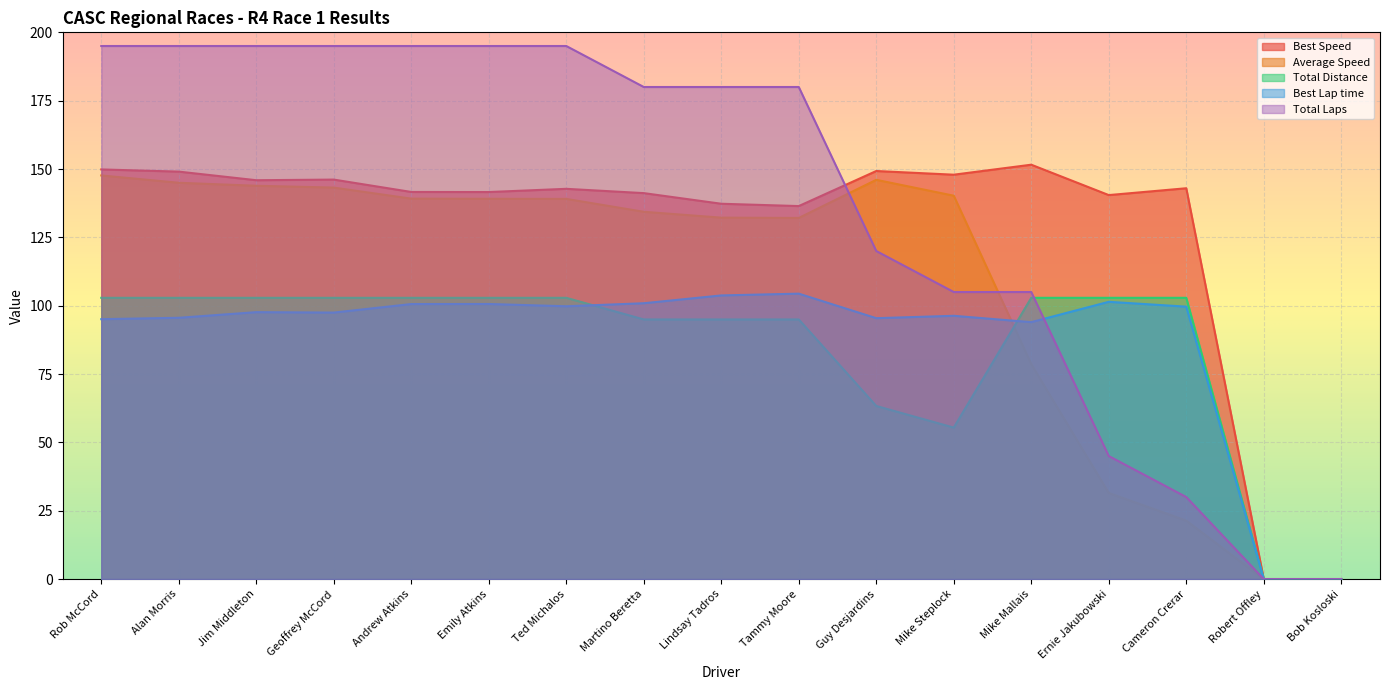

Where do Total Laps and Best Lap time first cross each other?

Mike Mallais and Ernie Jakubowski